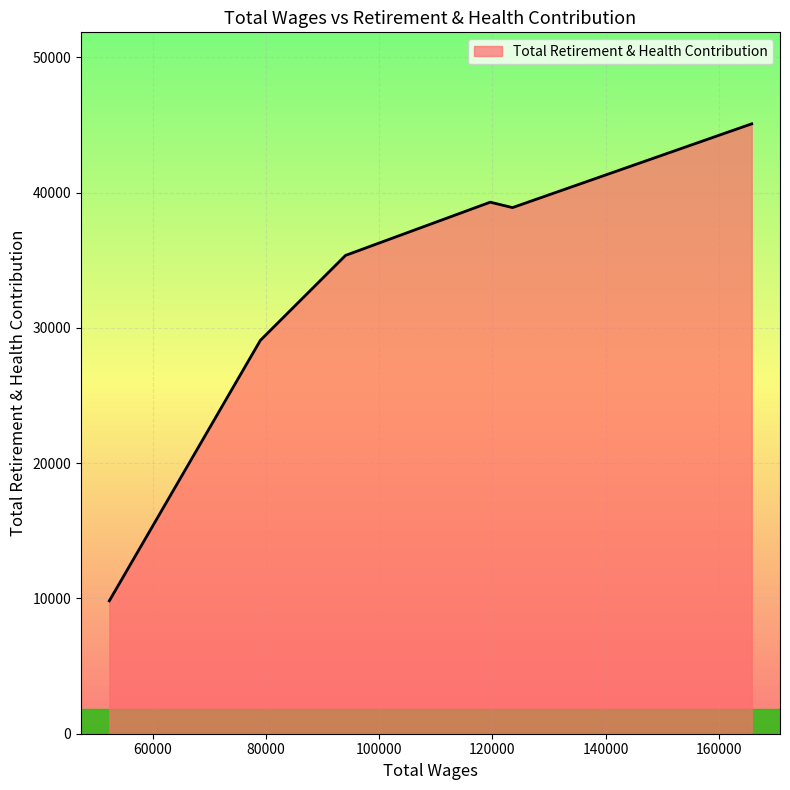

What is the minimum value shown in the chart?

9820